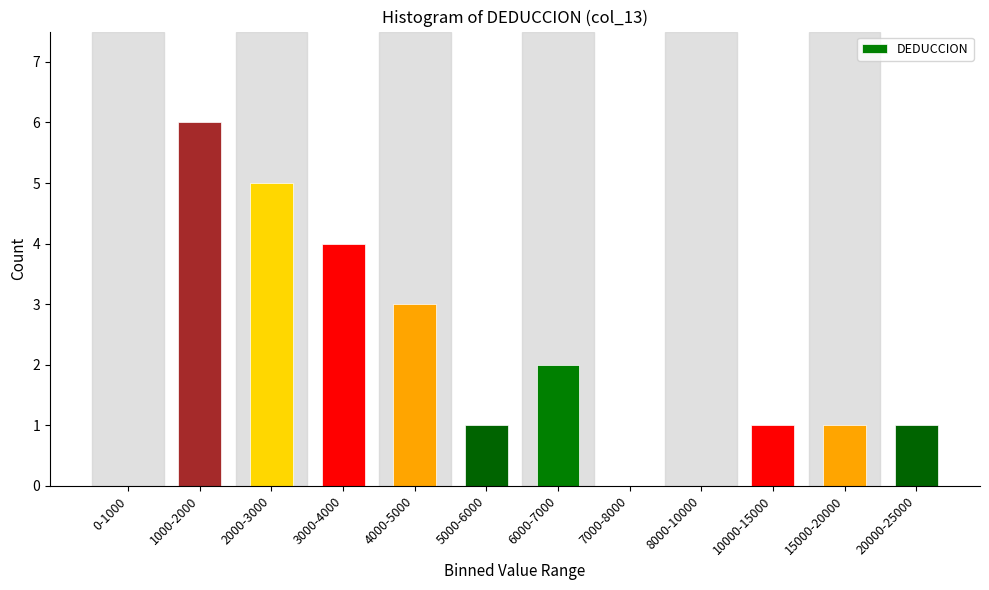

Reading left to right, extract all data points from this chart.

0-1000=0	1000-2000=6	2000-3000=5	3000-4000=4	4000-5000=3	5000-6000=1	6000-7000=2	7000-8000=0	8000-10000=0	10000-15000=1	15000-20000=1	20000-25000=1